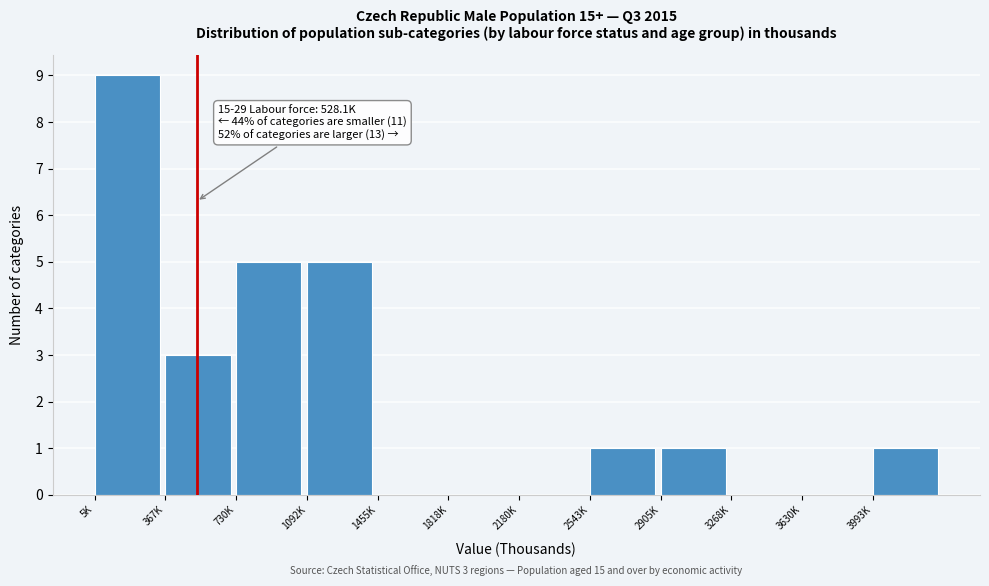

Reading left to right, extract all data points from this chart.

5K=9	367K=3	730K=5	1092K=5	1455K=0	1818K=0	2180K=0	2543K=1	2905K=1	3268K=0	3630K=0	3993K=1